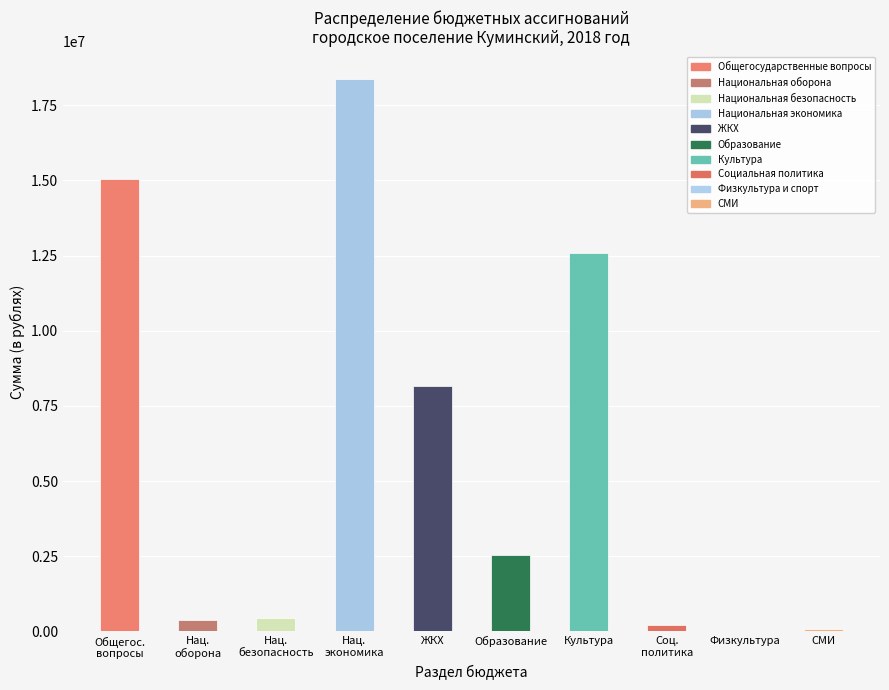

What is the sum of the values at Физкультура and Нац.
безопасность?

475142.0